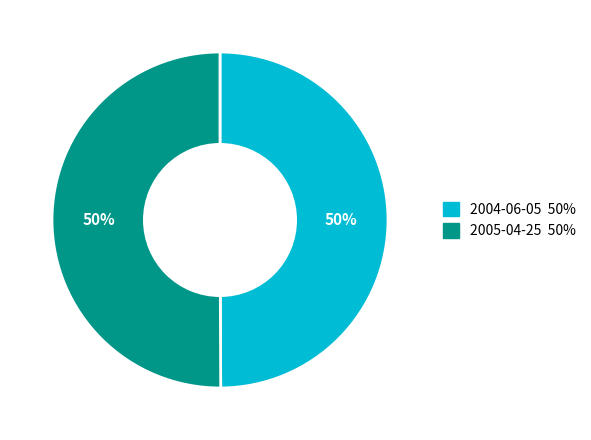

What percentage is the 2004-06-05 slice, to the nearest percent?

50%